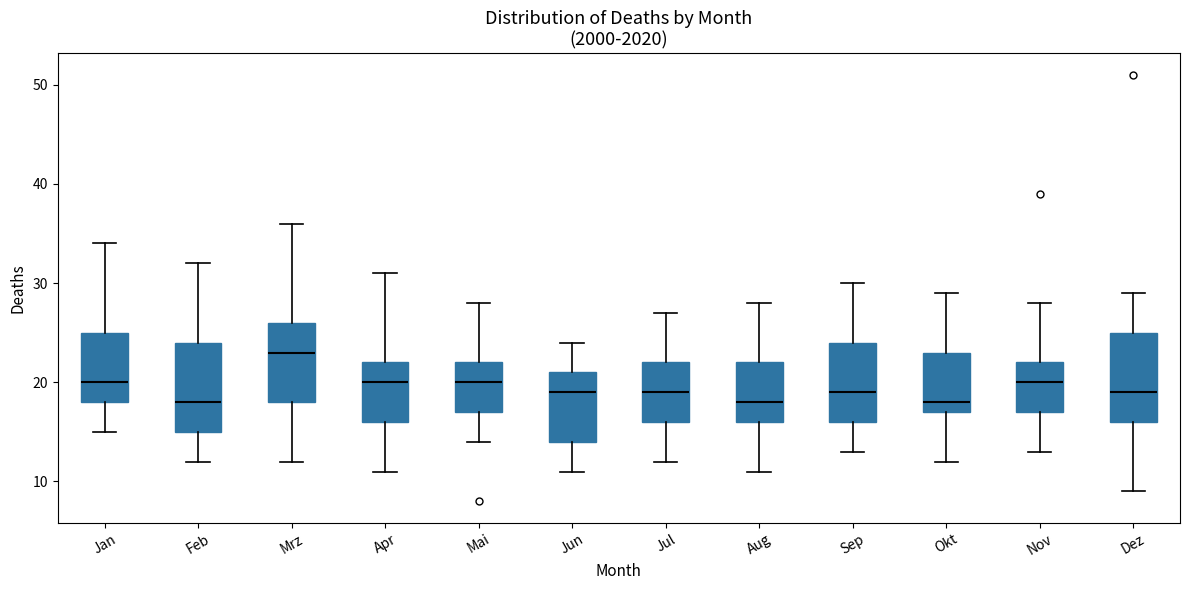

Where is the upper edge of the box for Nov on the y-axis? The values are not printed on the chart, so give them approximately, as read against the axis.

22